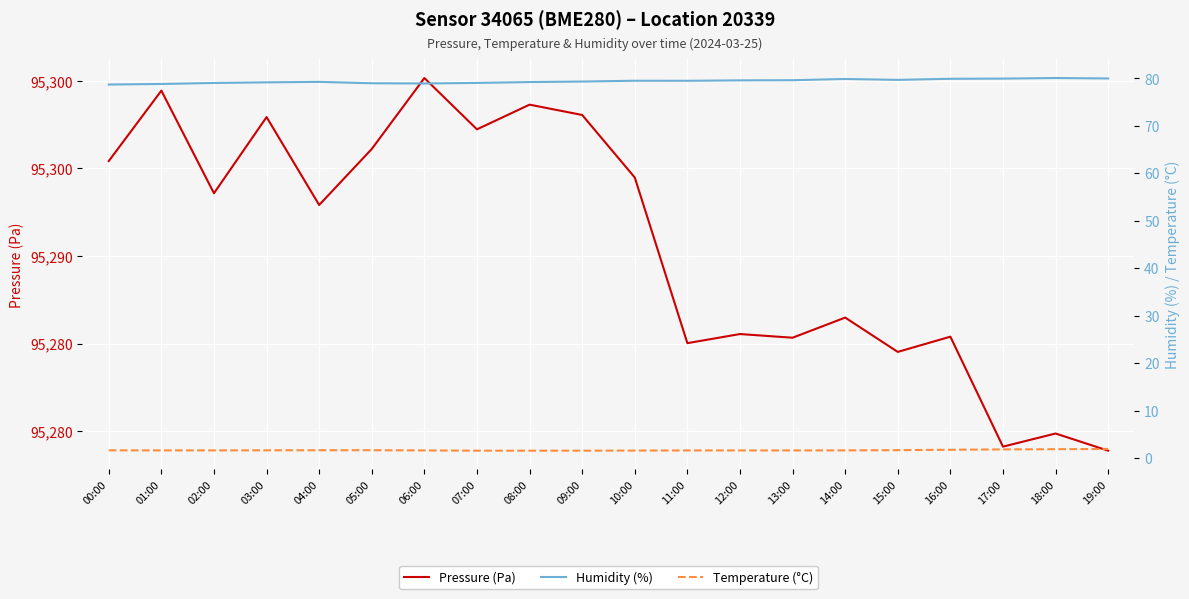

What is the greatest value displayed?

95300.2